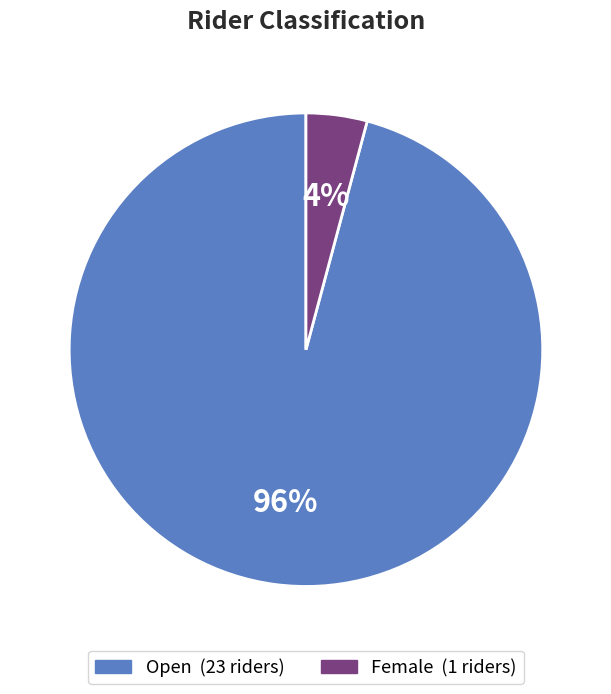

Which has a higher value, Female or Open?

Open